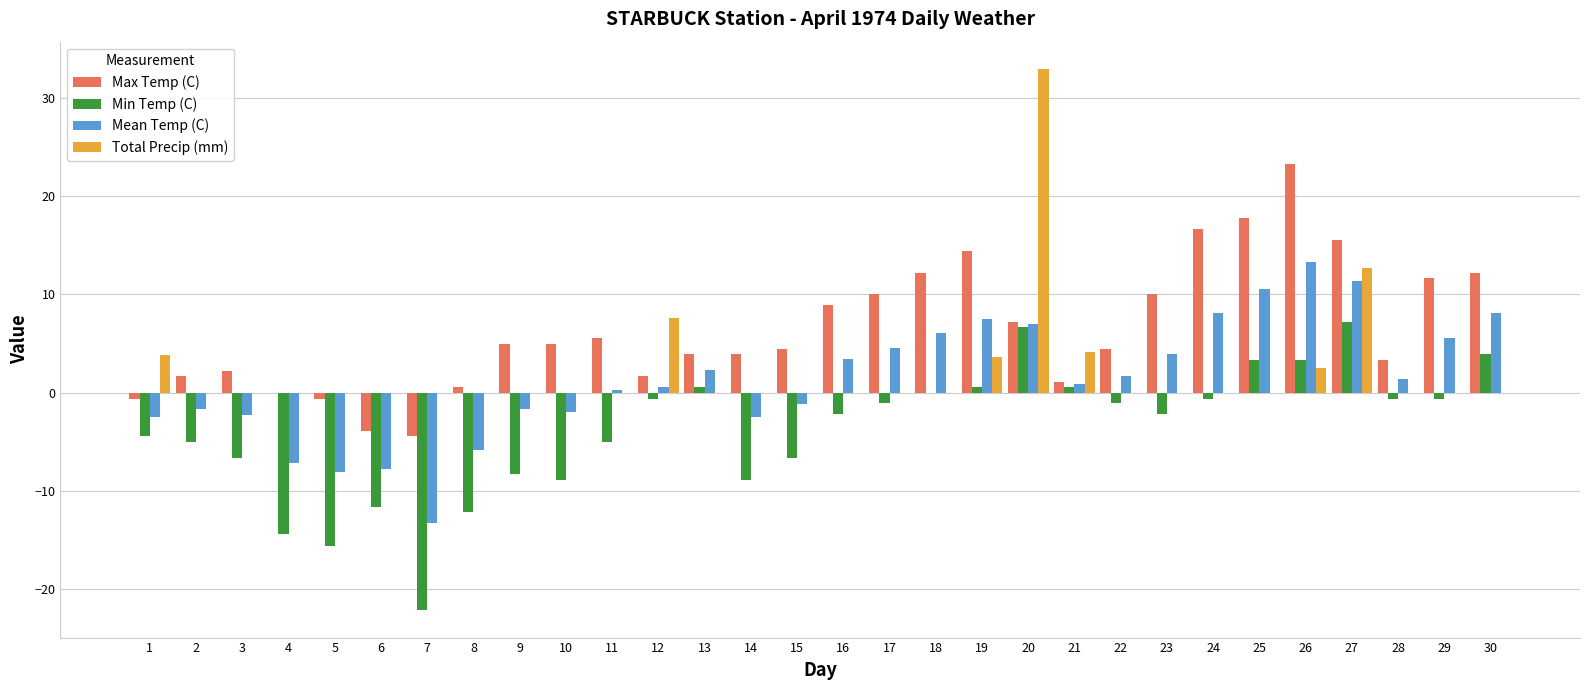

Count the number of categories in the chart.

30